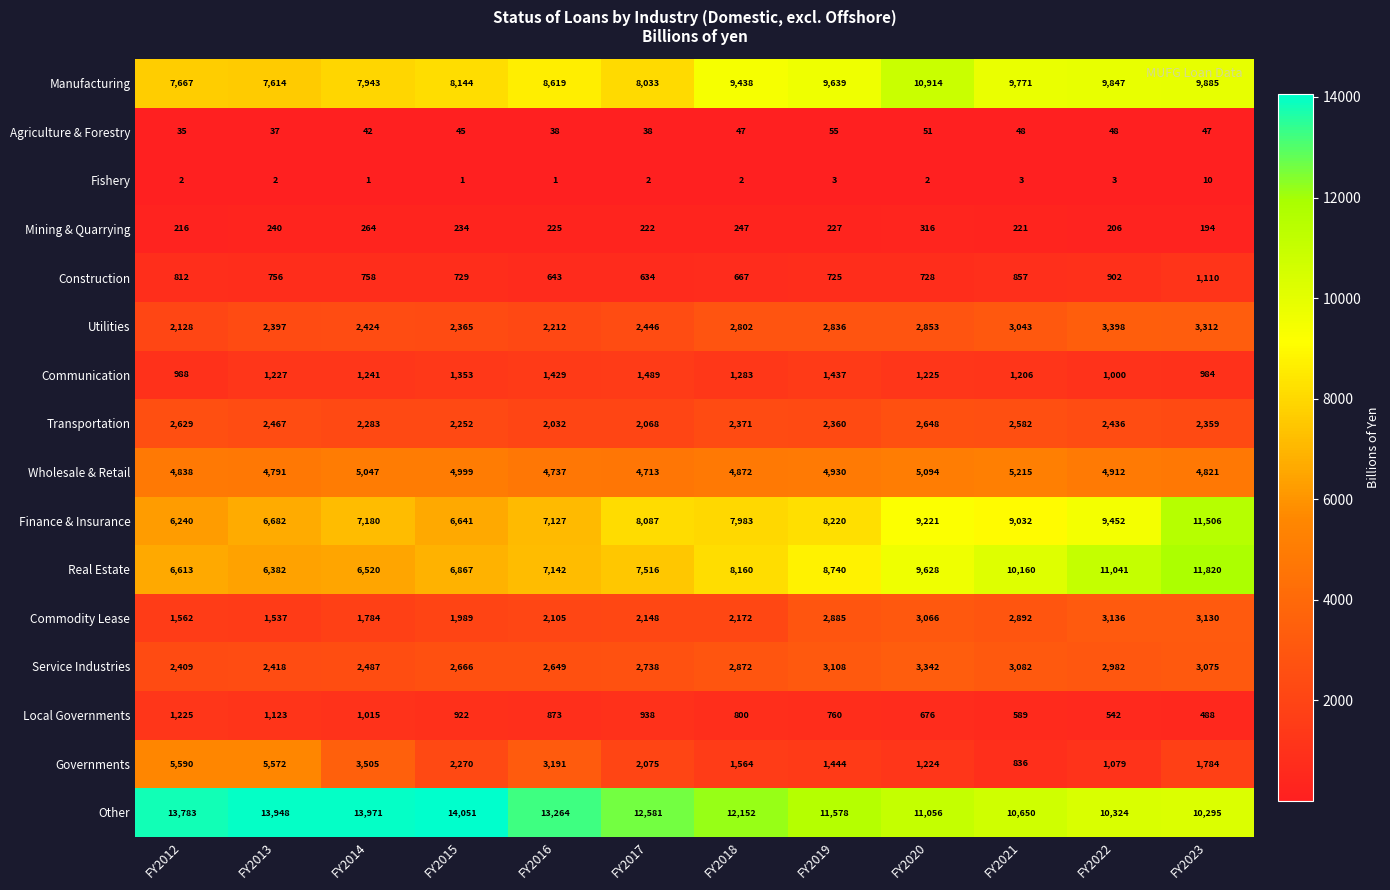

At FY2017, list the series in order from largest to smallest.

Other, Finance & Insurance, Manufacturing, Real Estate, Wholesale & Retail, Service Industries, Utilities, Commodity Lease, Governments, Transportation, Communication, Local Governments, Construction, Mining & Quarrying, Agriculture & Forestry, Fishery